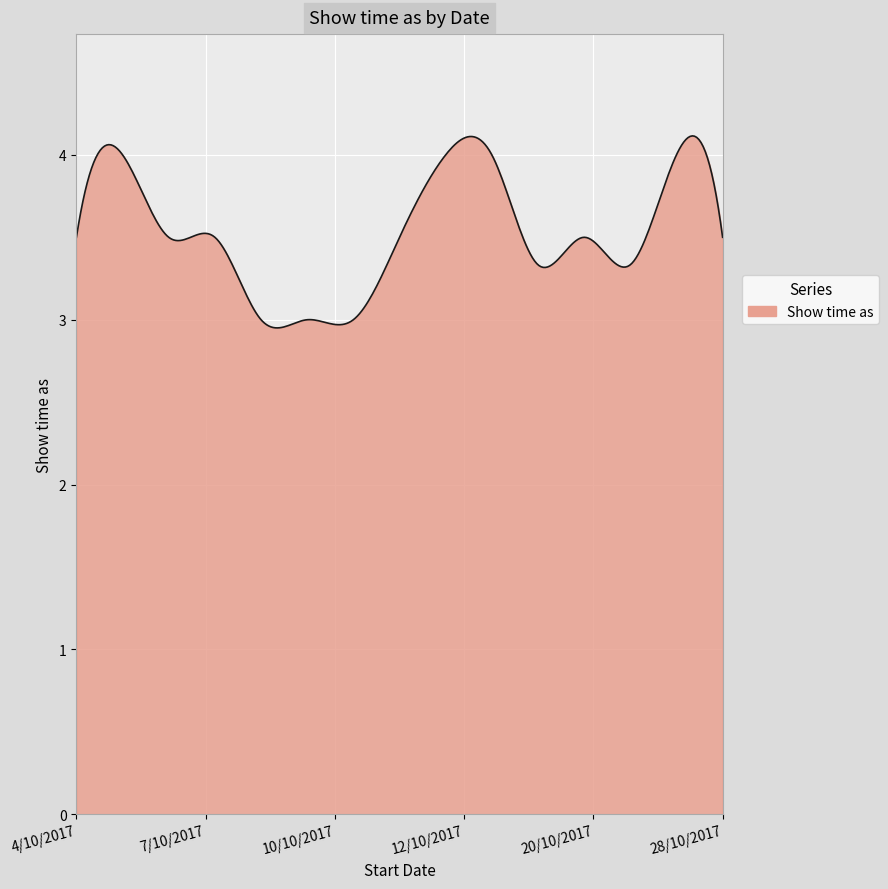

How many lines are shown in the chart?

1